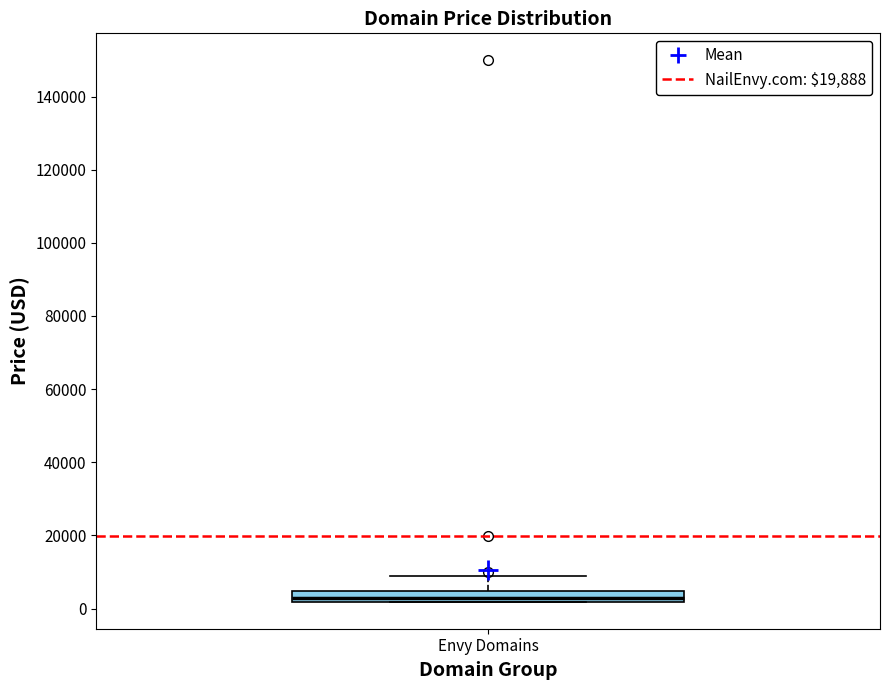

Where does the upper whisker of the box for Envy Domains end on the y-axis? The values are not printed on the chart, so give them approximately, as read against the axis.

8000